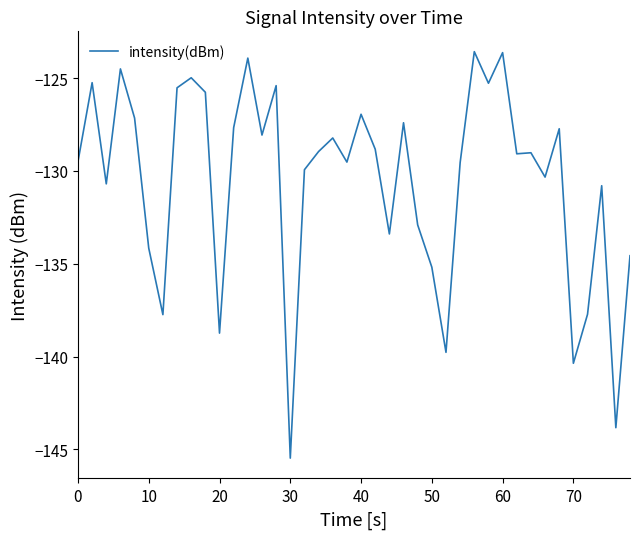

What is the difference between the maximum and minimum values?

21.9